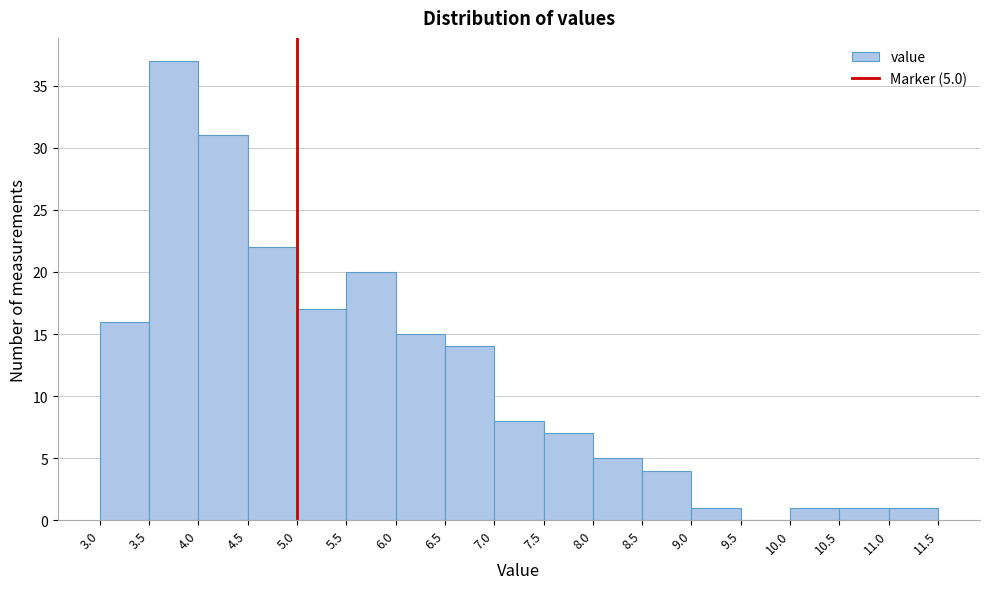

Over which range of the x-axis is the bar tallest?

3.5 to 4.0